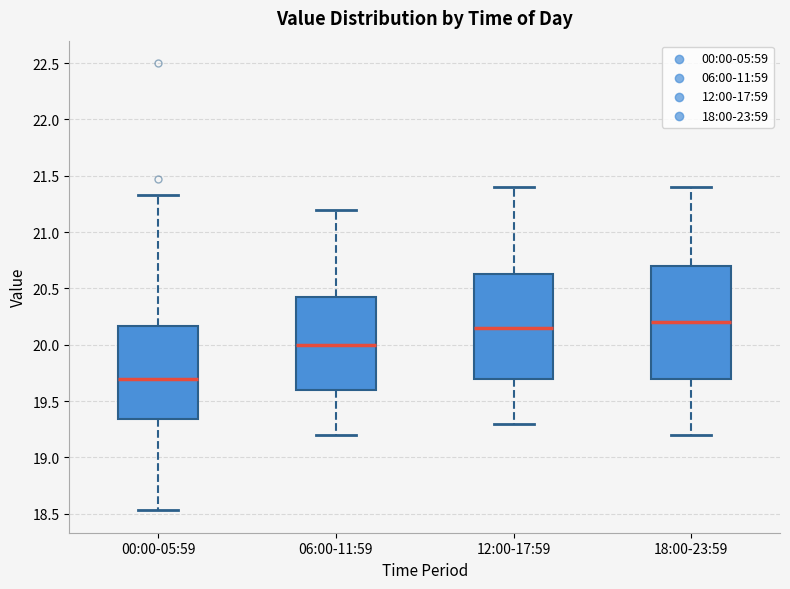

Reading left to right, read every box against the y-axis: the position of its median line, the range the box covers, and the ends of its whiskers. The values are not printed on the chart, so give them approximately, as read against the axis.

00:00-05:59: median 19.70, box 19.35 to 20.15, whiskers 18.55 to 21.35
06:00-11:59: median 20.00, box 19.60 to 20.45, whiskers 19.20 to 21.20
12:00-17:59: median 20.15, box 19.70 to 20.65, whiskers 19.30 to 21.40
18:00-23:59: median 20.20, box 19.70 to 20.70, whiskers 19.20 to 21.40